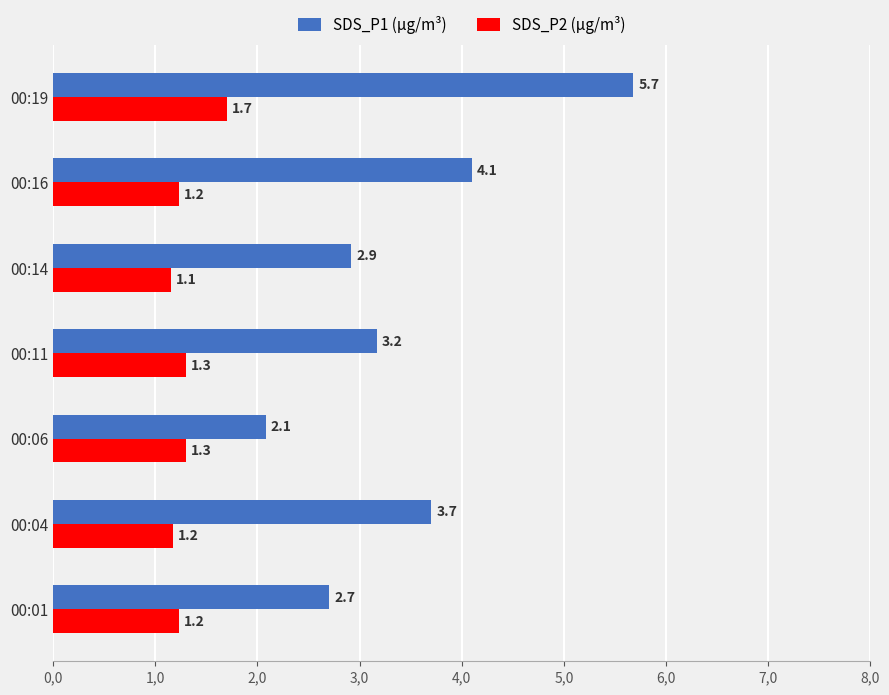

Which series has the largest total across all categories?

SDS_P1 (µg/m³)